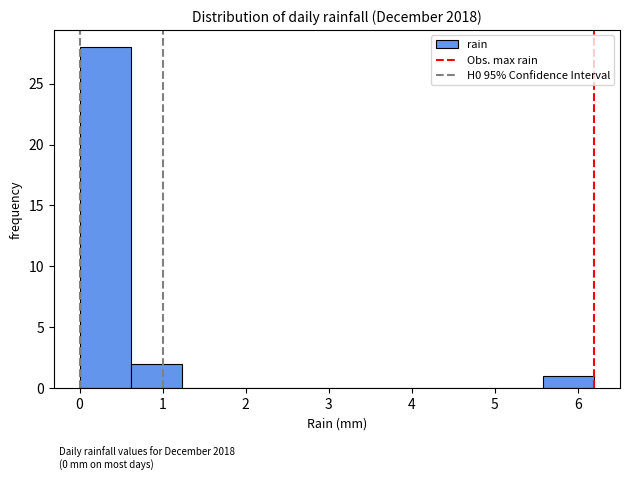

What is the height of the bar covering 0.62 to 1.24 on the x-axis? Neither the bar edges nor the heights are printed on the chart, so give them approximately, as read against the axes.

2